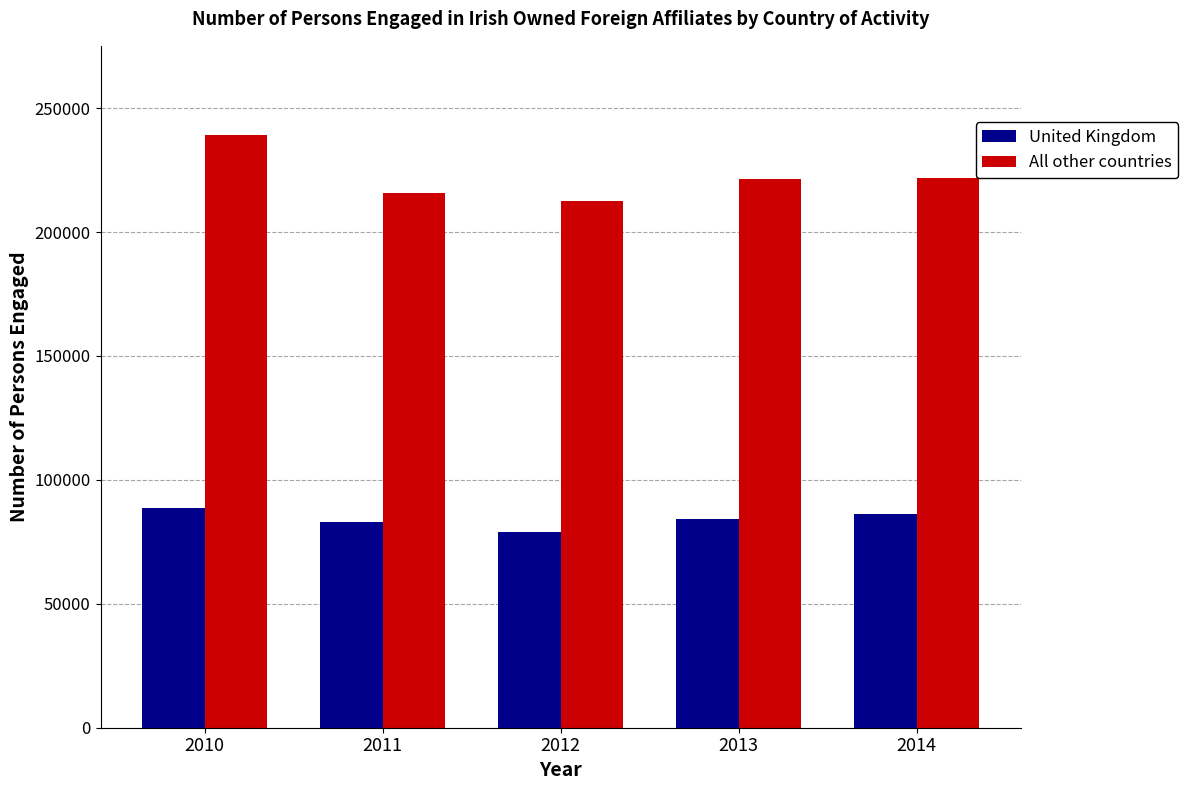

What is the average value of the United Kingdom series?

84169